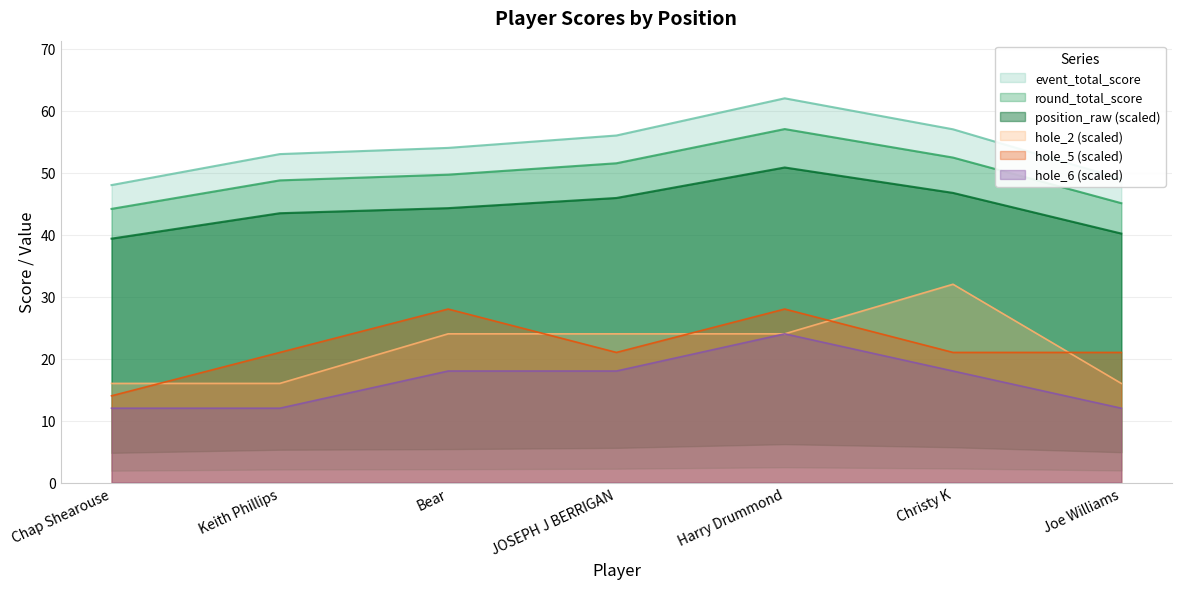

What is the sum of the round_total_score values at Chap Shearouse and Bear?

93.8